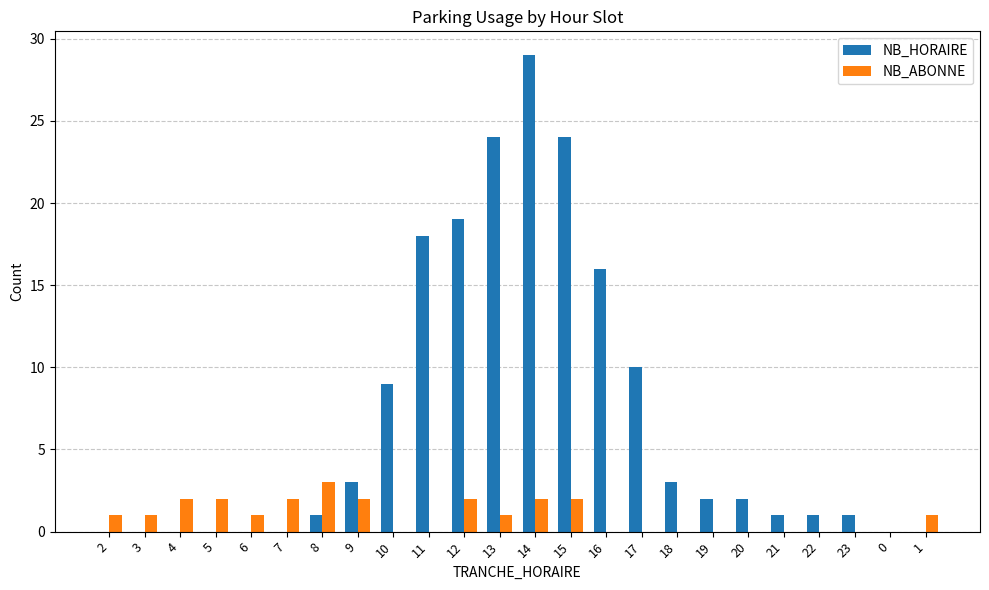

Count the number of categories in the chart.

24